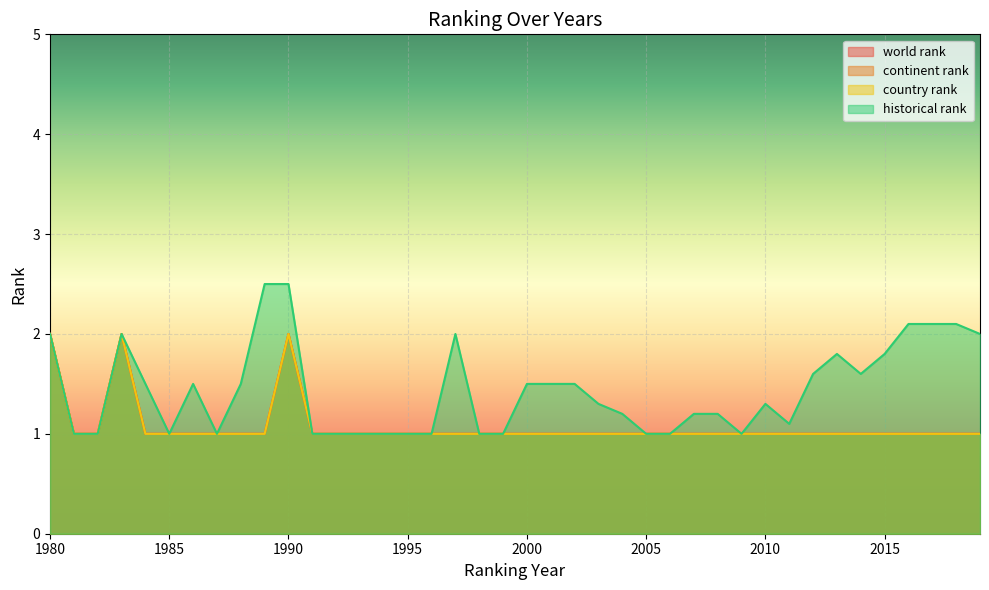

What is the maximum value shown in the chart?

2.5